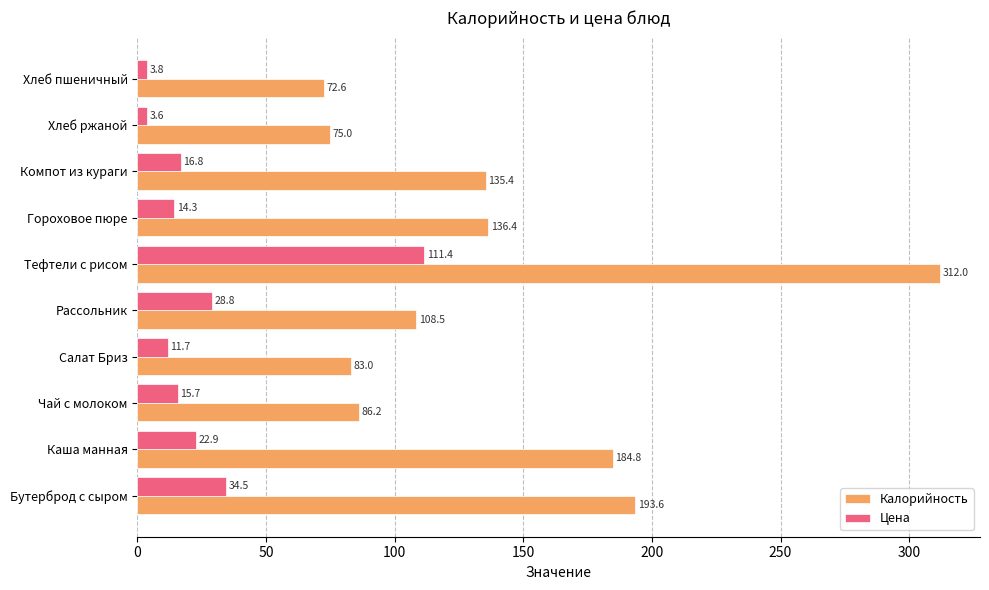

What is the difference between the maximum and minimum values in the Цена series?

107.8